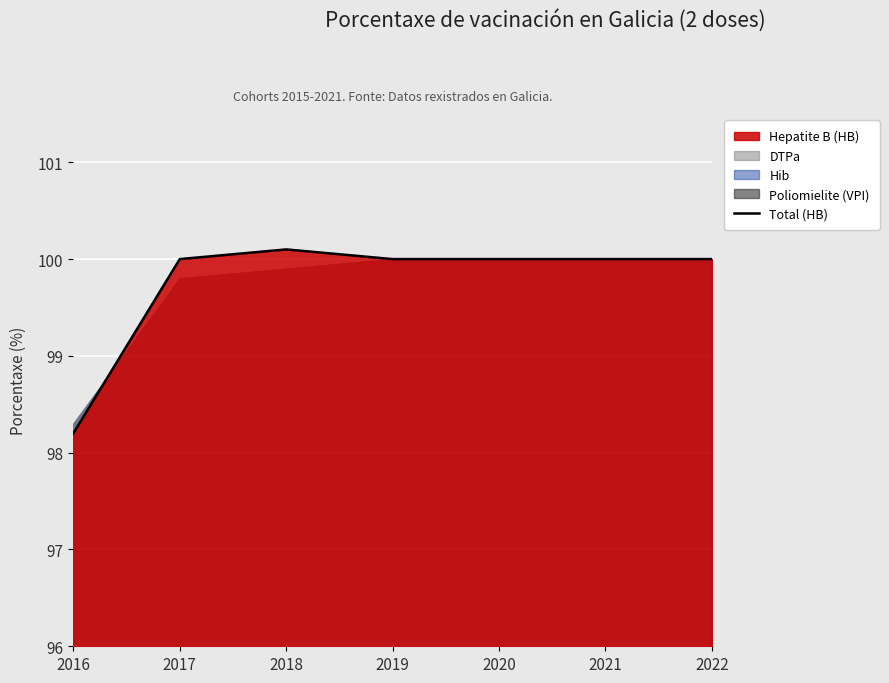

Reading right to left, what are all the values shown in this chart?

100.0	100.0	100.0	100.0	100.1	100.0	98.2